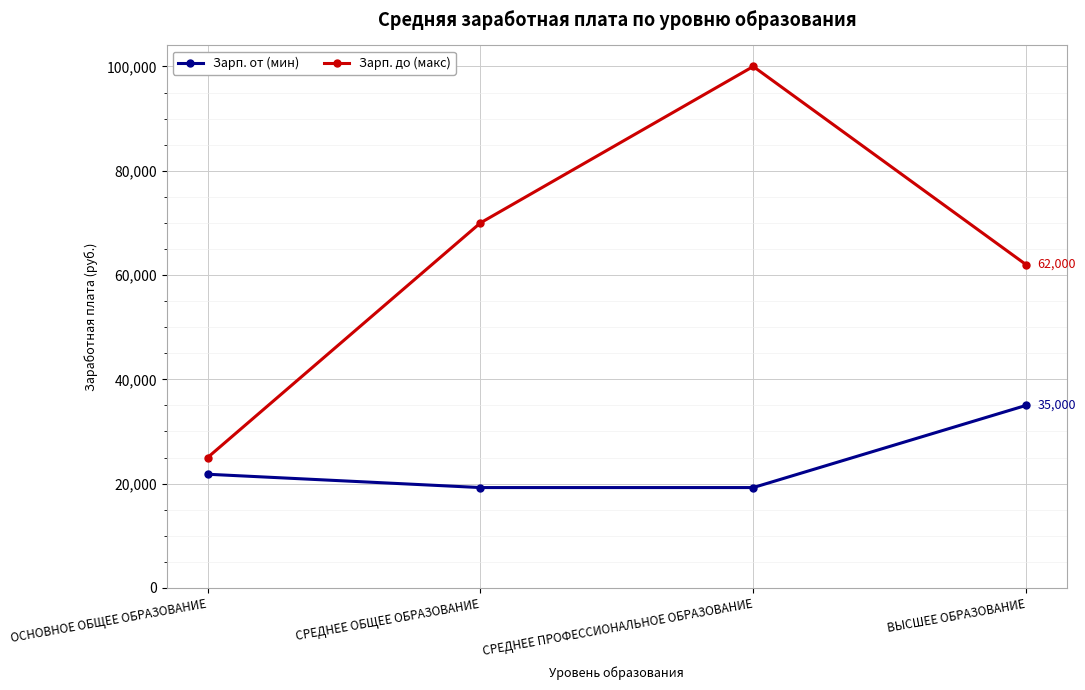

Rank the series by their maximum value, from lowest to highest.

Зарп. от (мин), Зарп. до (макс)